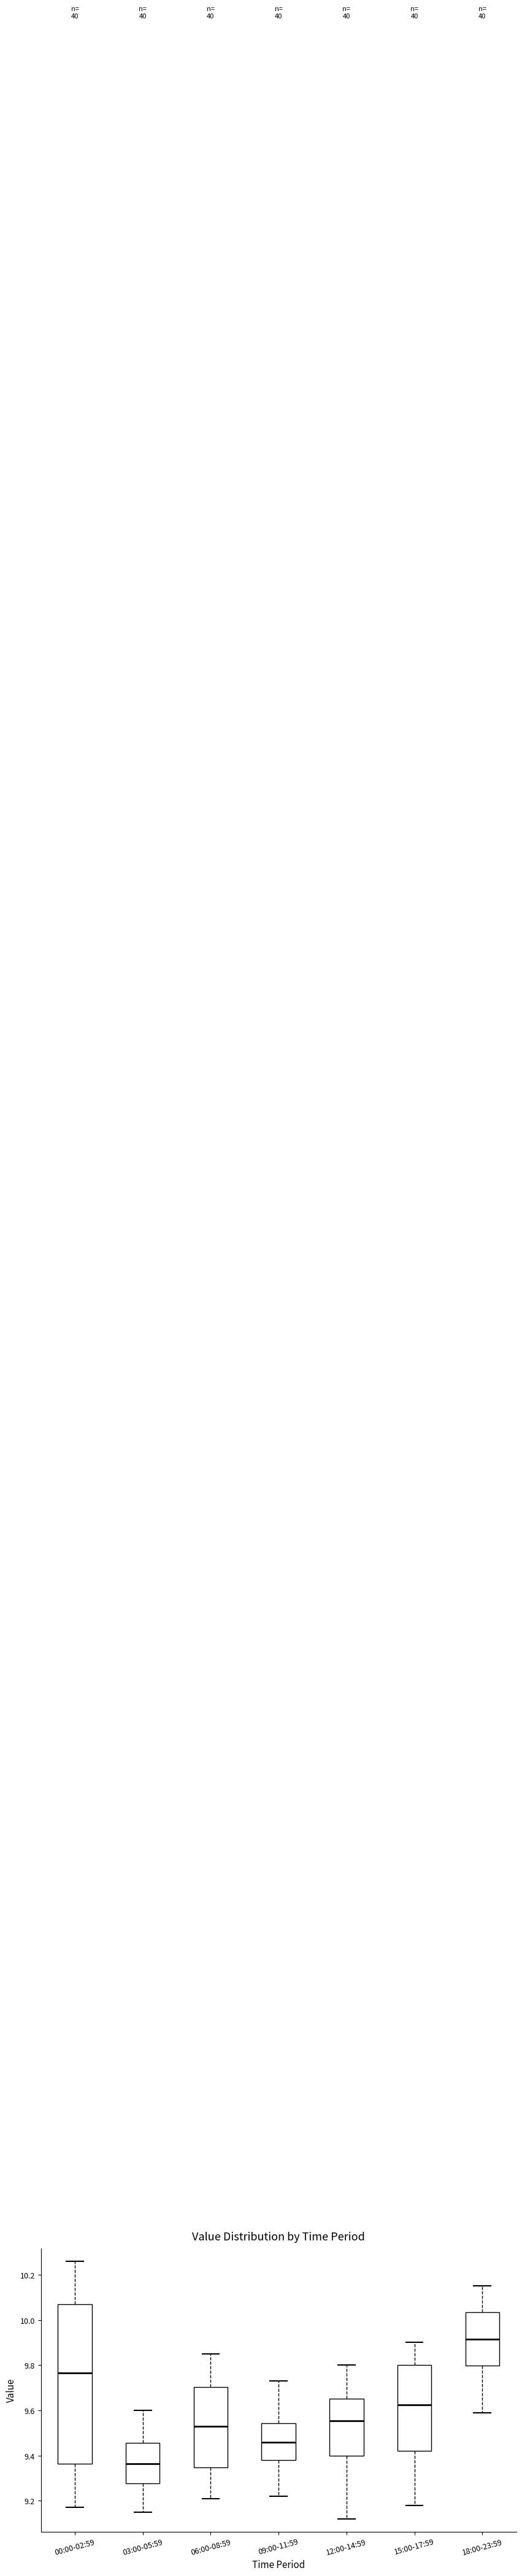

Comparing the boxes themselves (not the whiskers), which one is the tallest?

00:00-02:59